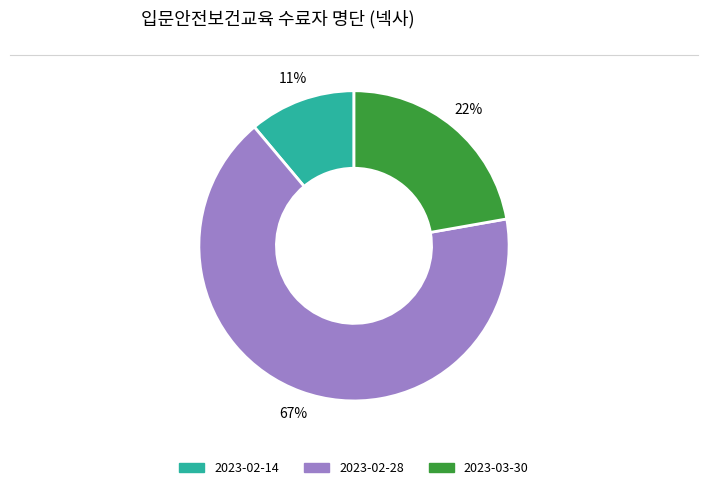

How many segments does this pie chart have?

3